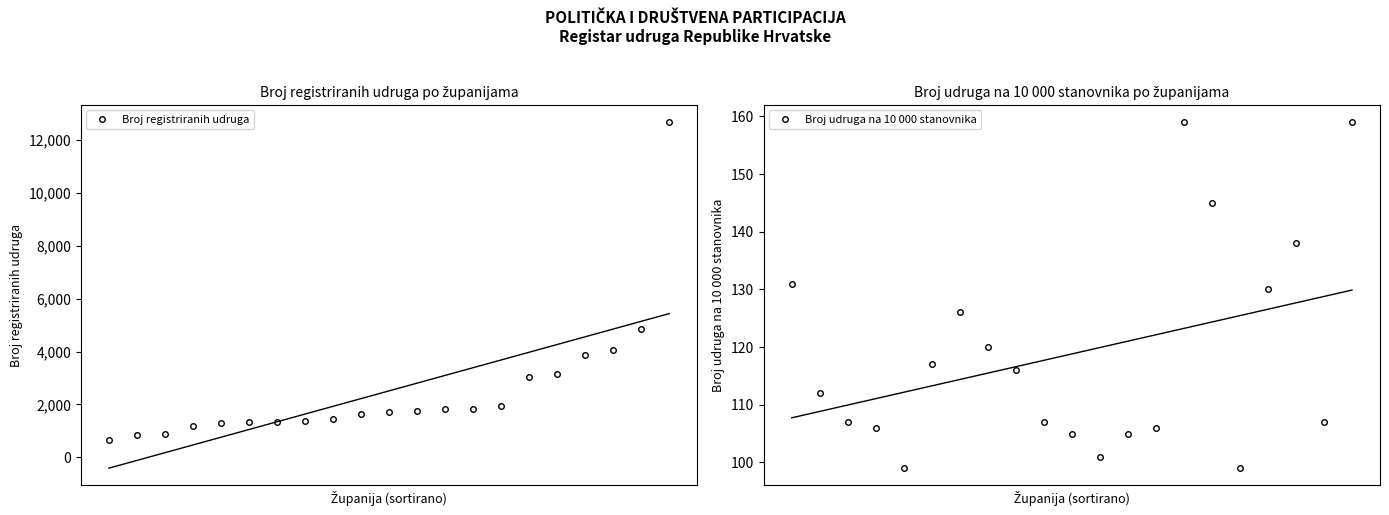

What is the total value across all series at 18?

4197